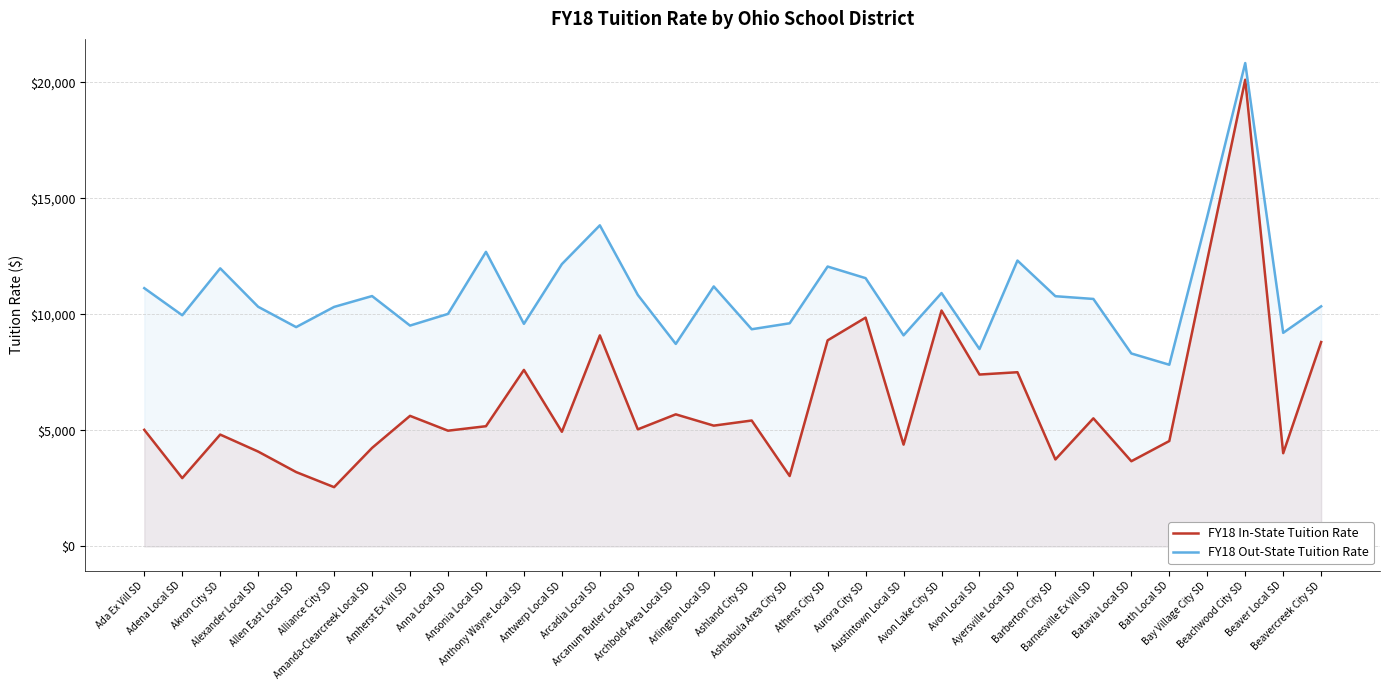

What is the label of the 22nd point from the left?

Avon Lake City SD